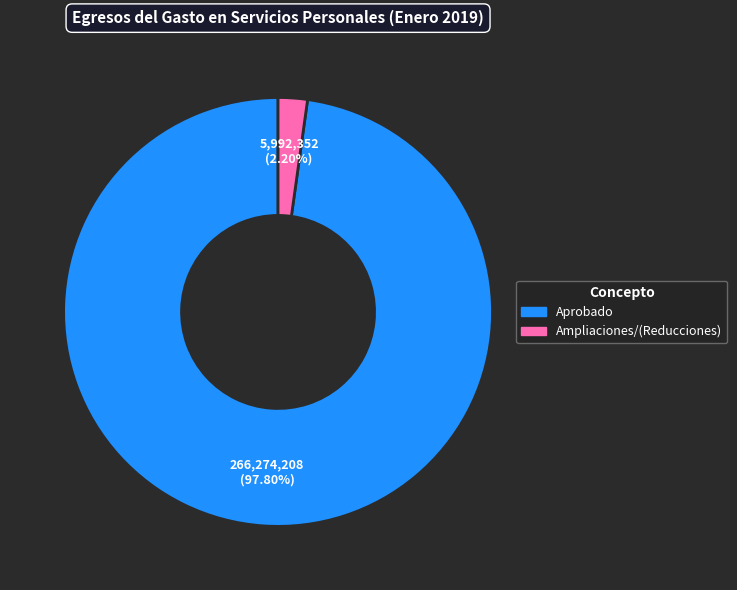

Between Ampliaciones/(Reducciones) and Aprobado, which is larger?

Aprobado